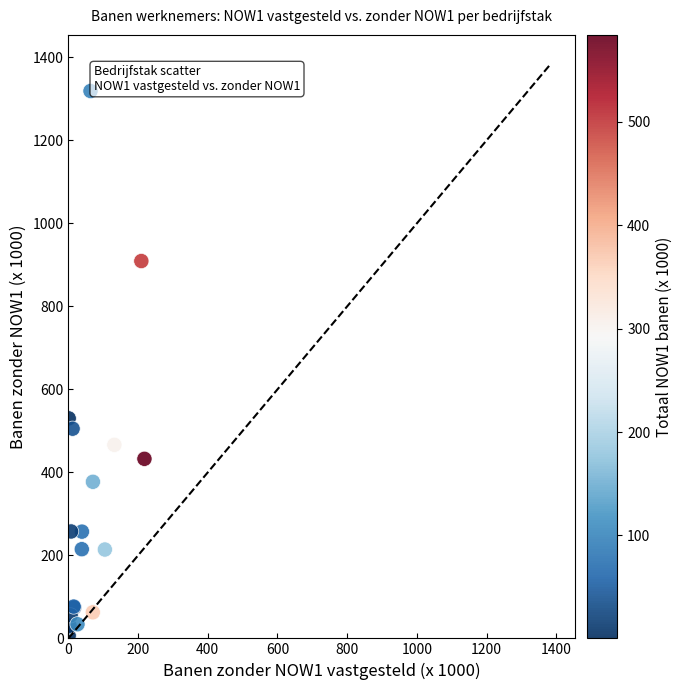

What Y value in the scatter plot is closest to 662?

530.2